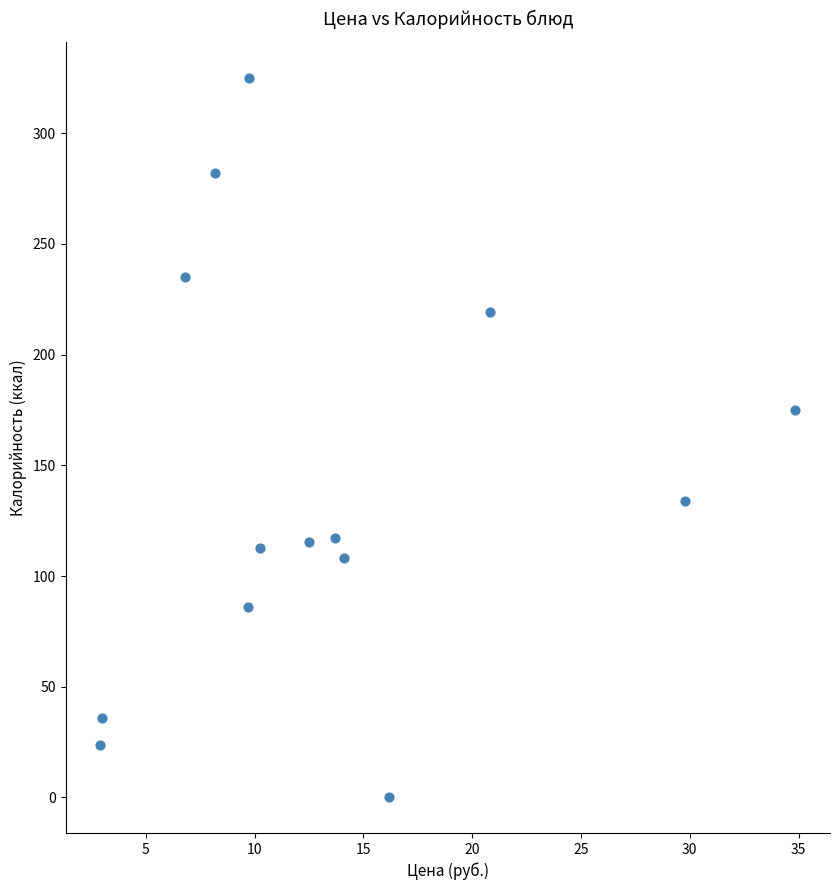

What Y value in the scatter plot is closest to 162?

174.8